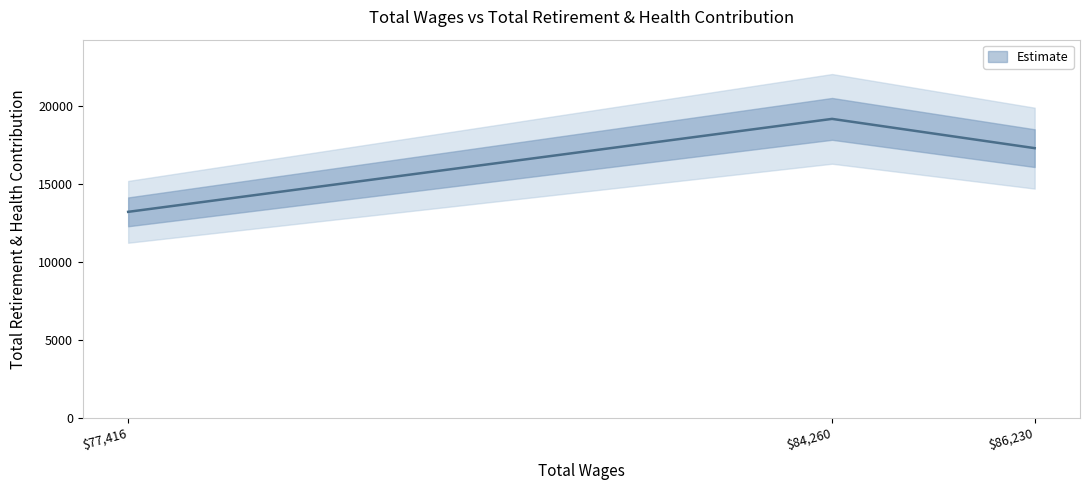

Does the chart have visible grid lines?

No